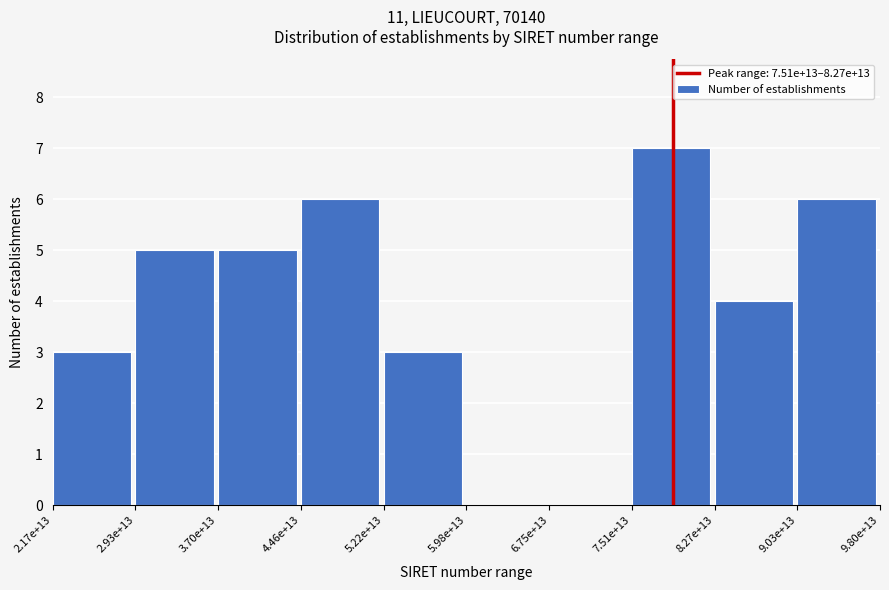

Reading left to right, transcribe all the data shown in this chart.

2.17e+13=3	2.93e+13=5	3.70e+13=5	4.46e+13=6	5.22e+13=3	5.98e+13=0	6.75e+13=0	7.51e+13=7	8.27e+13=4	9.03e+13=6